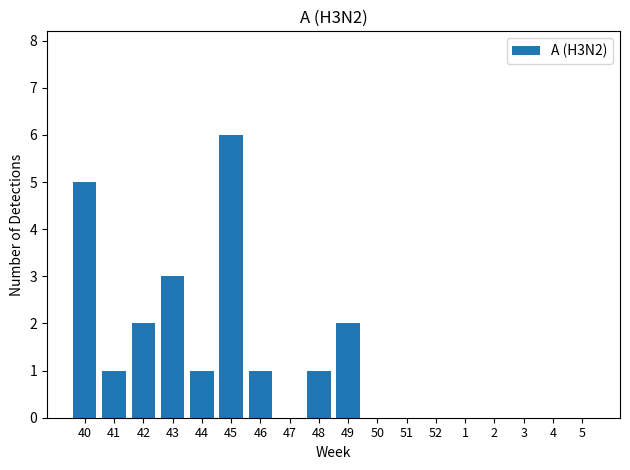

True or false: the data shows 0 at 1.

True